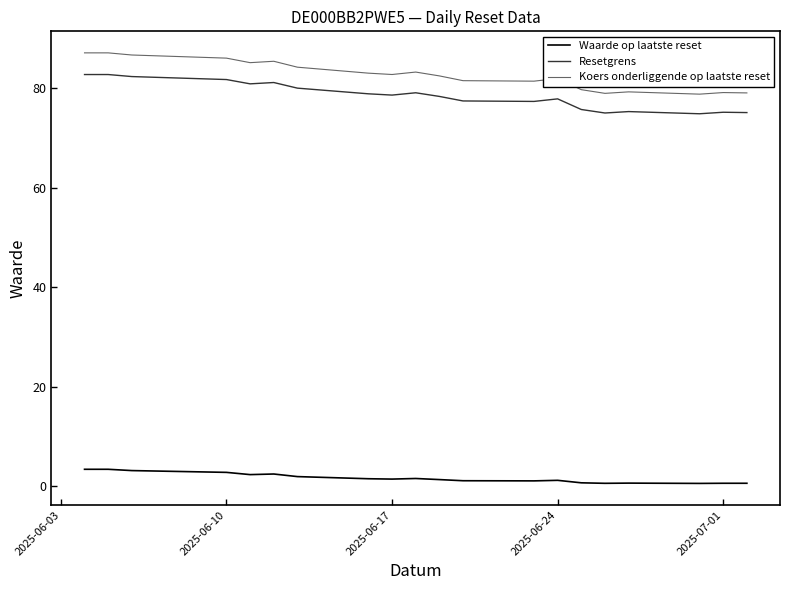

At how many categories does at least one series exceed 48?

20